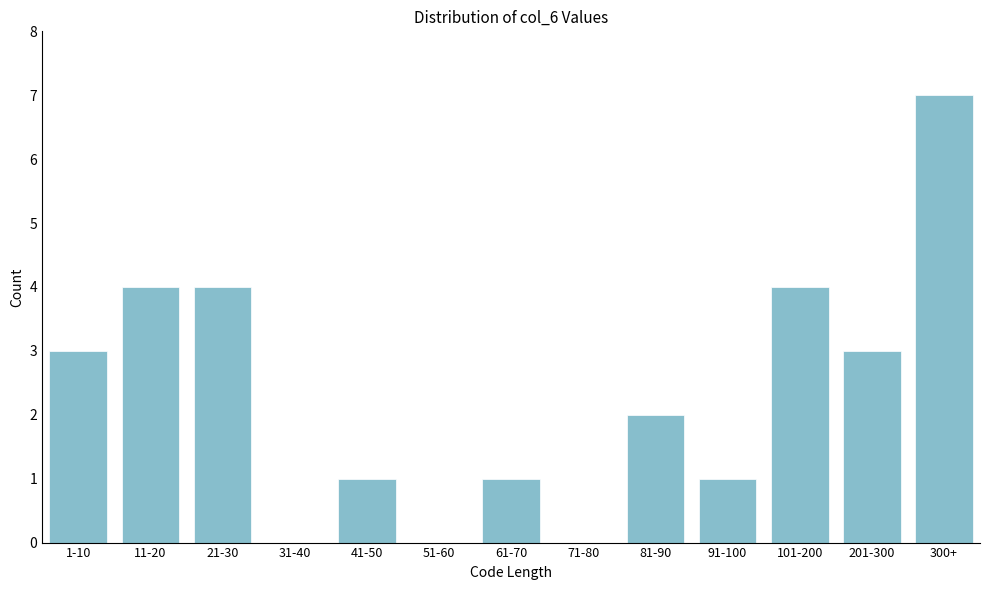

Reading left to right, extract all data points from this chart.

1-10=3	11-20=4	21-30=4	31-40=0	41-50=1	51-60=0	61-70=1	71-80=0	81-90=2	91-100=1	101-200=4	201-300=3	300+=7